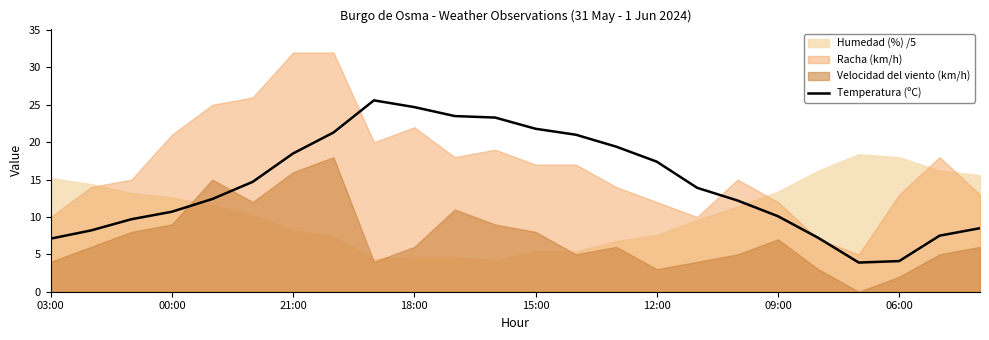

True or false: the data shows 10.2 at 19.

False